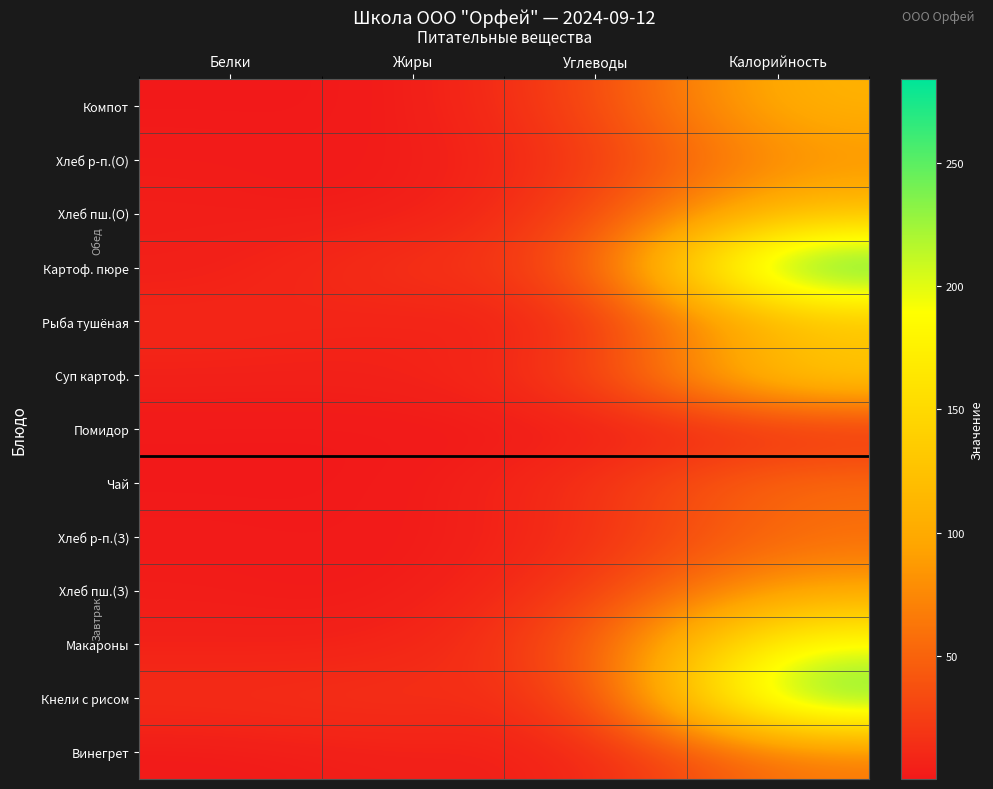

Reading right to left, what are all the values shown in this chart?

Винегрет: Калорийность=62.9	Углеводы=3.6	Жиры=5.1	Белки=0.6
Кнели с рисом: Калорийность=262.0	Углеводы=8.4	Жиры=18.8	Белки=14.8
Макароны: Калорийность=199.1	Углеводы=33.5	Жиры=4.9	Белки=5.3
Хлеб пш.(З): Калорийность=94.7	Углеводы=20.1	Жиры=0.2	Белки=3.0
Хлеб р-п.(З): Калорийность=55.7	Углеводы=11.6	Жиры=0.2	Белки=1.8
Чай: Калорийность=60.0	Углеводы=15.0	Жиры=0.1	Белки=0.2
Помидор: Калорийность=7.2	Углеводы=1.1	Жиры=0.1	Белки=0.3
Суп картоф.: Калорийность=147.2	Углеводы=18.9	Жиры=5.4	Белки=5.7
Рыба тушёная: Калорийность=115.2	Углеводы=5.9	Жиры=5.4	Белки=10.4
Картоф. пюре: Калорийность=283.9	Углеводы=23.7	Жиры=19.4	Белки=3.5
Хлеб пш.(О): Калорийность=120.5	Углеводы=25.5	Жиры=0.3	Белки=3.9
Хлеб р-п.(О): Калорийность=81.6	Углеводы=17.0	Жиры=0.3	Белки=2.6
Компот: Калорийность=111.2	Углеводы=27.0	Жиры=0.2	Белки=0.2